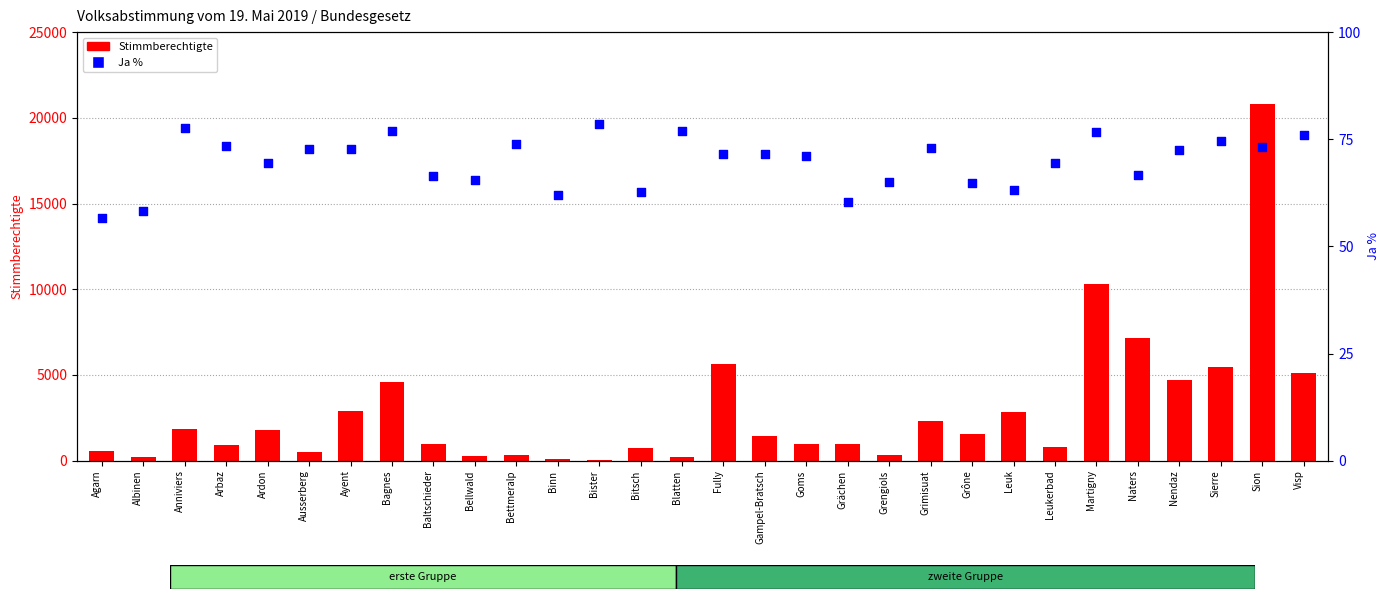

Is the value of Stimmberechtigte at Goms greater than the value of Ja % at Visp?

Yes